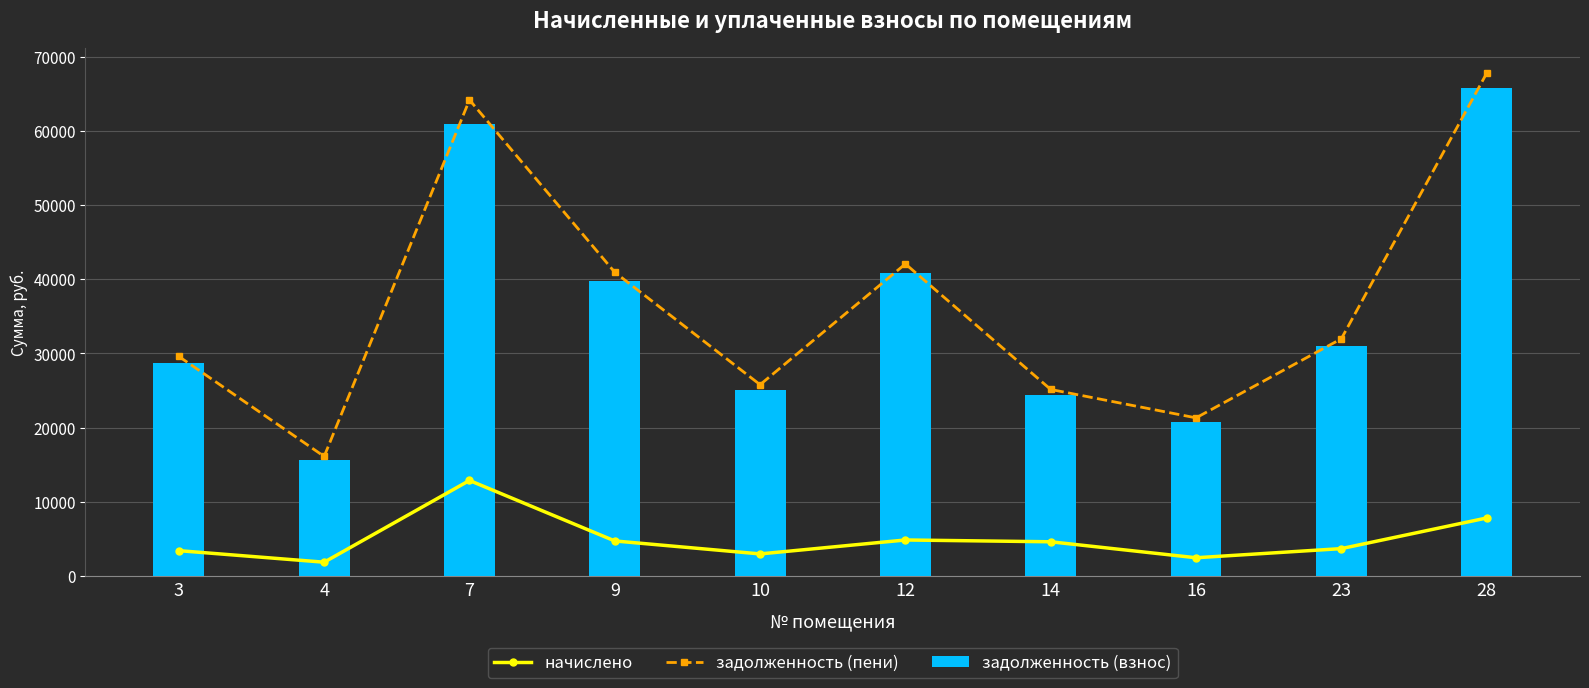

At which category does the chart reach its minimum across all series?

4